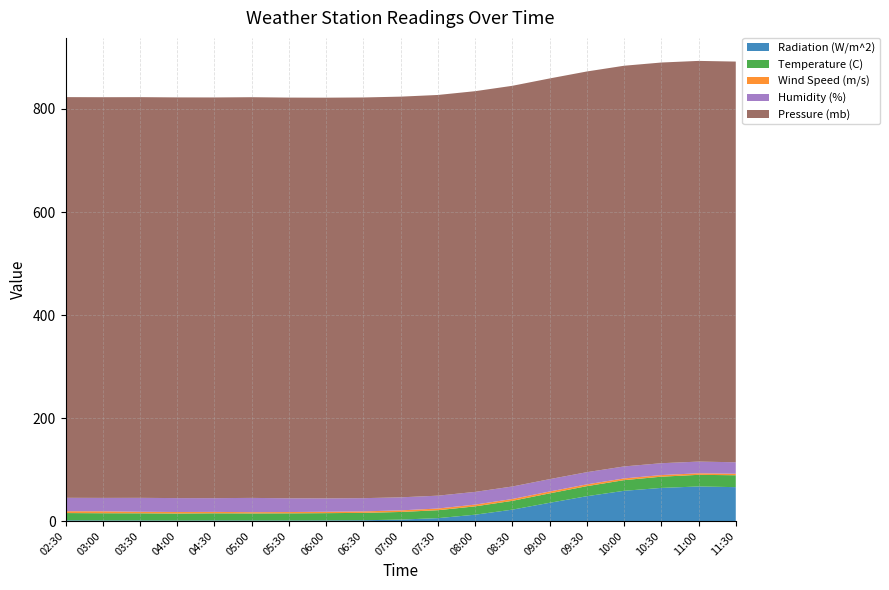

Reading left to right, what are all the values shown in this chart?

Radiation (W/m^2): 1.3	1.1	1.1	0.9	1.1	1.0	1.0	1.2	1.5	2.8	5.6	12.3	22.1	35.4	48.2	58.7	64.3	67.1	65.8
Temperature (C): 14.2	14.0	13.9	13.7	13.9	13.8	13.9	14.1	14.3	14.8	15.4	16.2	17.1	18.3	19.5	20.7	21.8	22.6	23.1
Wind Speed (m/s): 3.6	3.8	3.0	2.9	2.7	2.4	2.5	2.7	2.9	3.1	3.2	3.4	3.5	3.6	3.5	3.3	3.1	3.0	2.9
Humidity (%): 26.0	26.0	27.0	27.0	26.7	27.7	26.7	26.0	25.7	25.3	25.0	24.7	24.3	24.0	23.7	23.3	23.0	22.7	22.3
Pressure (mb): 778.0	778.0	778.0	778.0	778.0	778.0	778.0	778.0	778.0	778.0	778.0	778.0	778.0	778.0	778.0	778.0	778.0	778.0	778.0